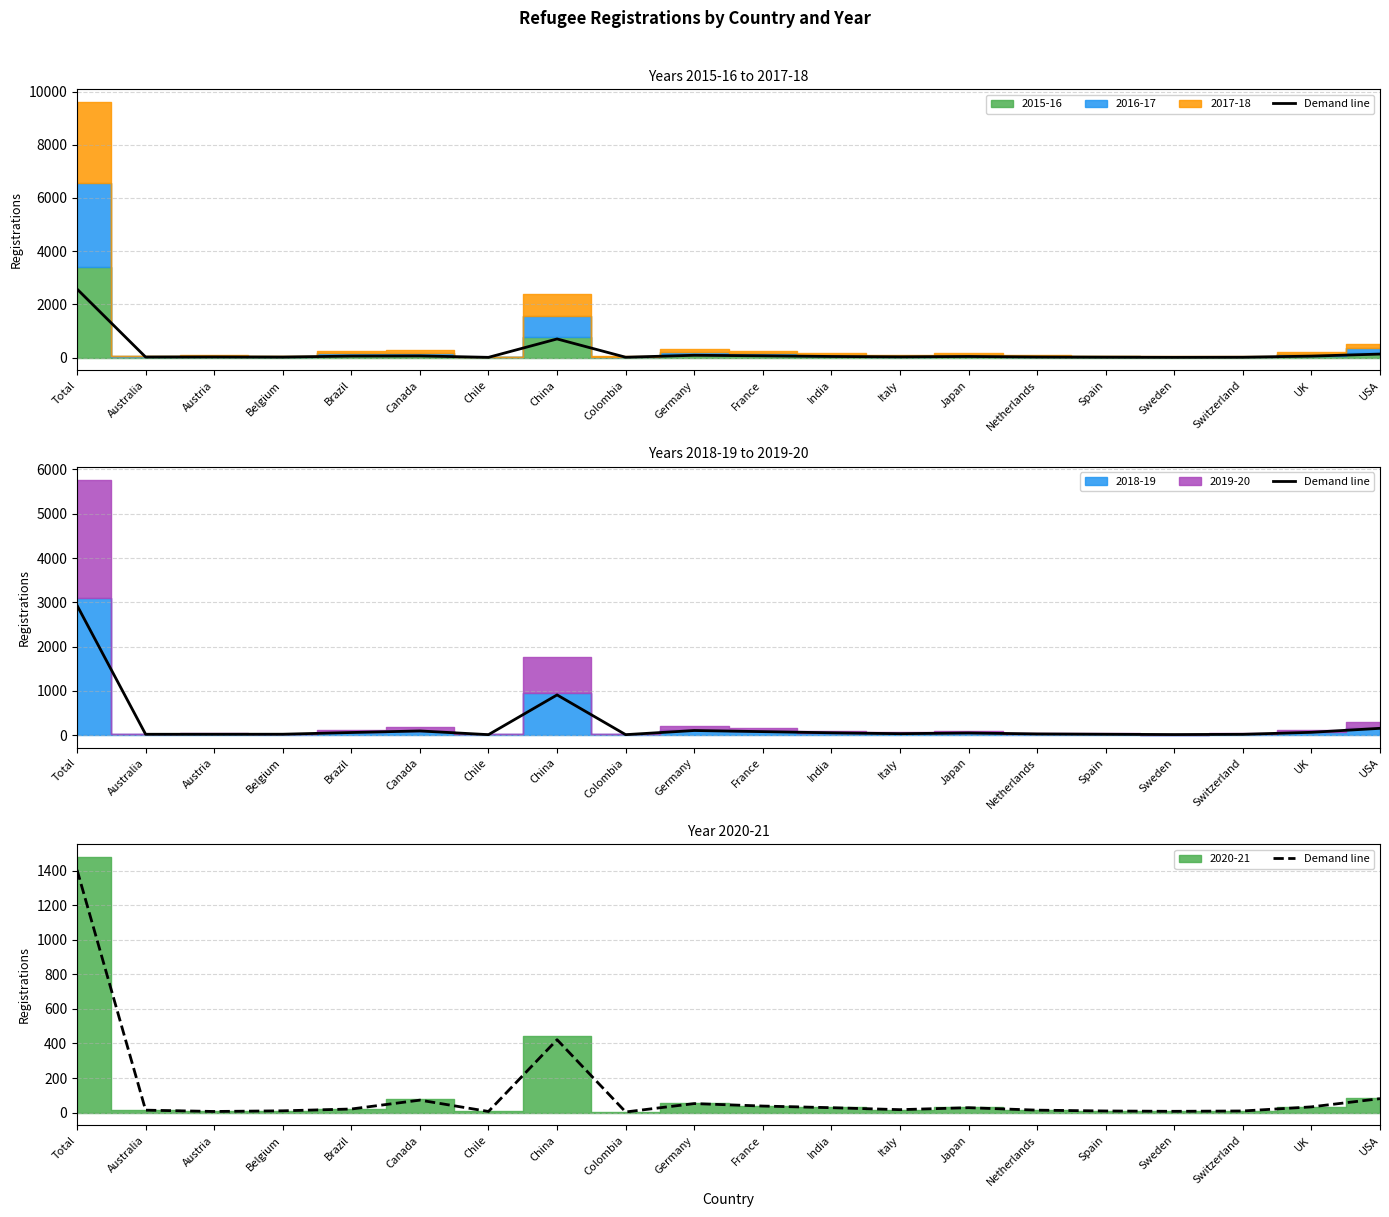

List the labels in order of value, largest first.

Total, China, USA, Canada, Germany, France, UK, India, Japan, Brazil, Italy, Australia, Netherlands, Belgium, Spain, Switzerland, Sweden, Austria, Chile, Colombia